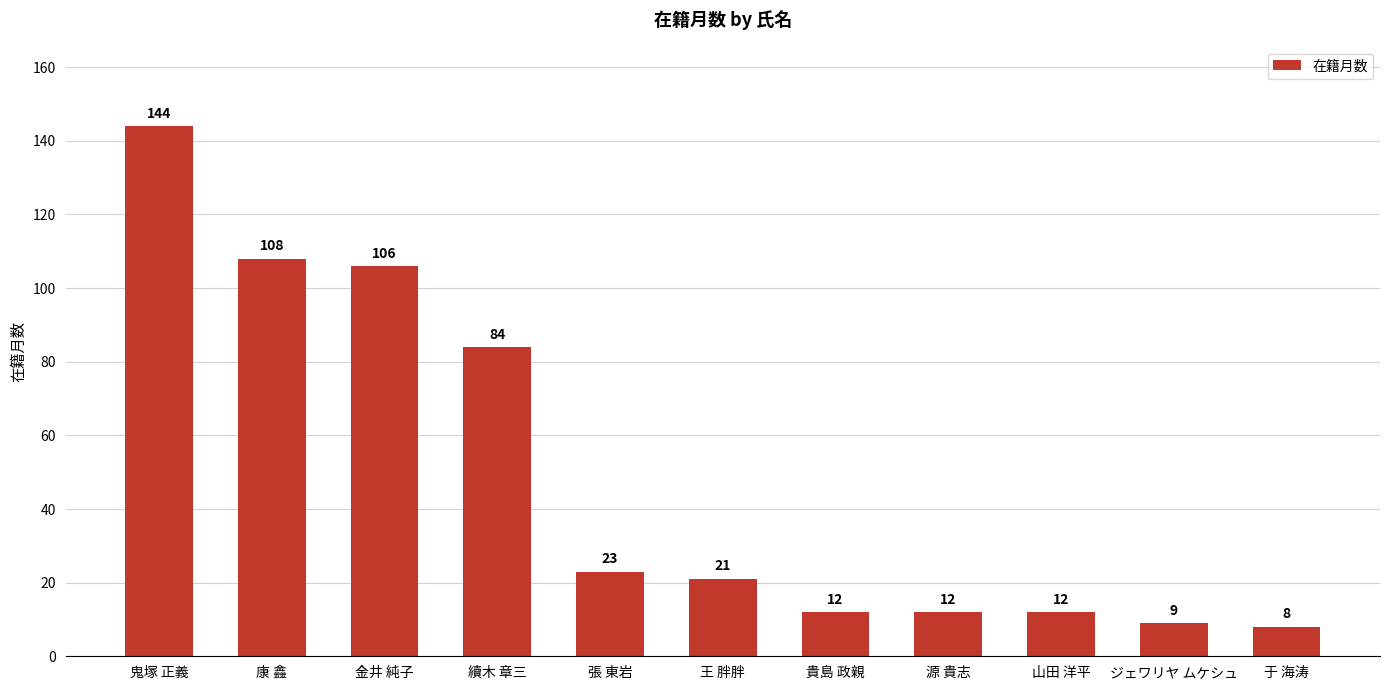

True or false: the data shows 60 at 鬼塚 正義.

False